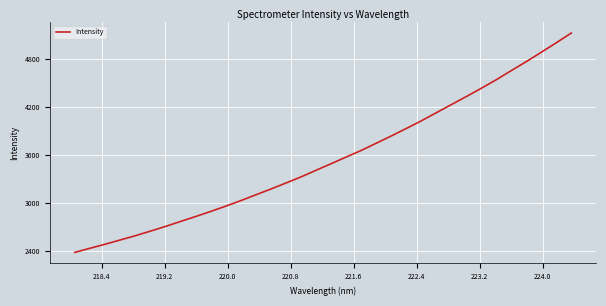

How many lines are shown in the chart?

1